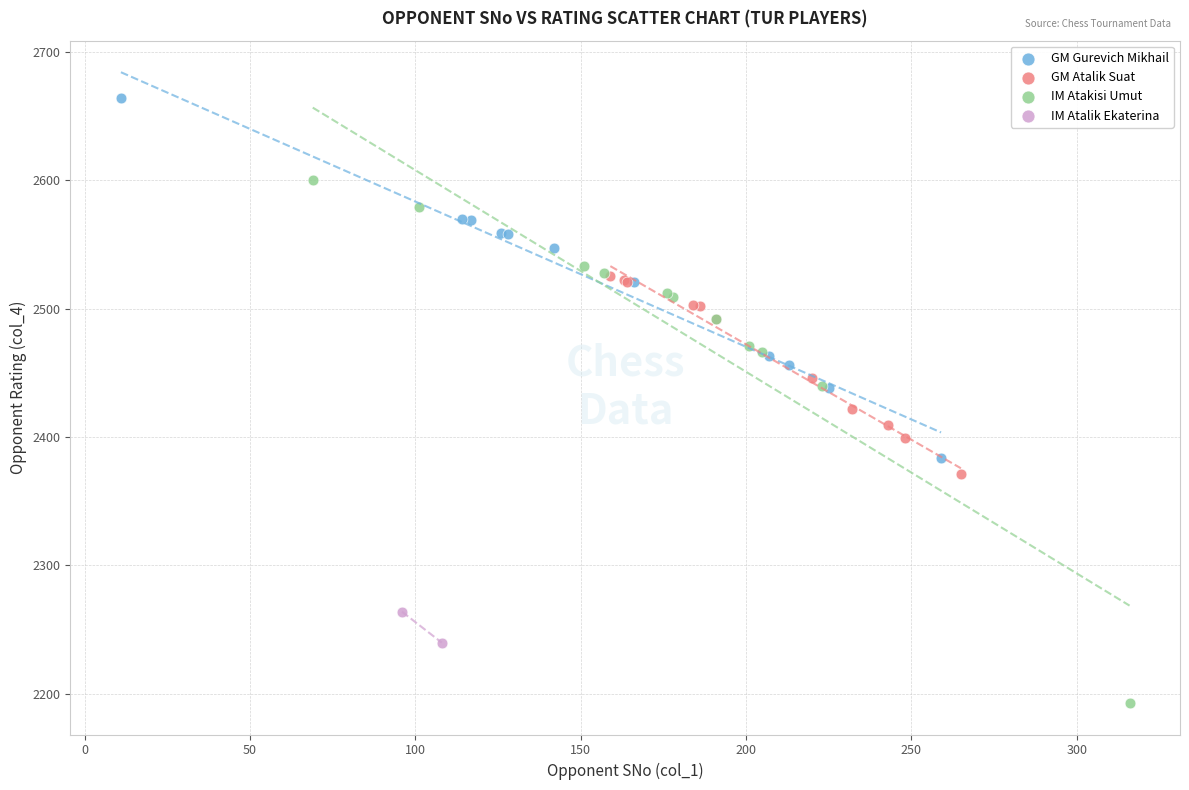

Which series reaches the minimum Y coordinate?

IM Atakisi Umut